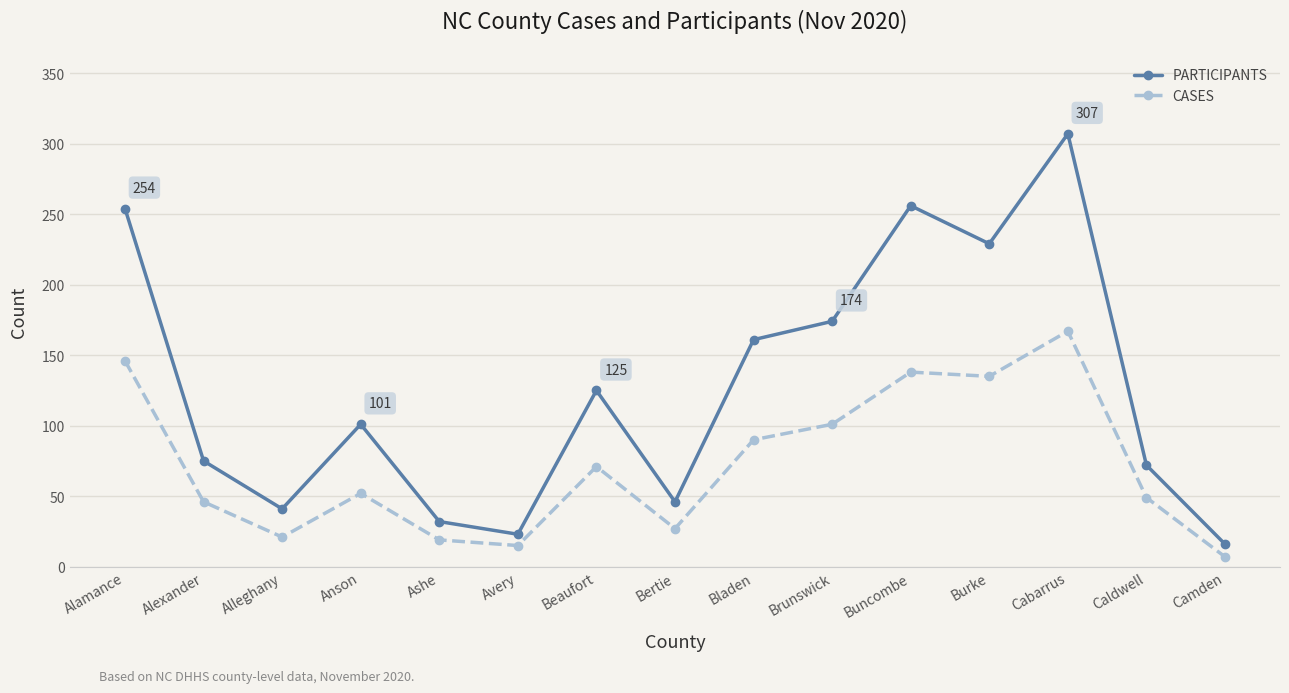

What is the greatest value displayed?

307